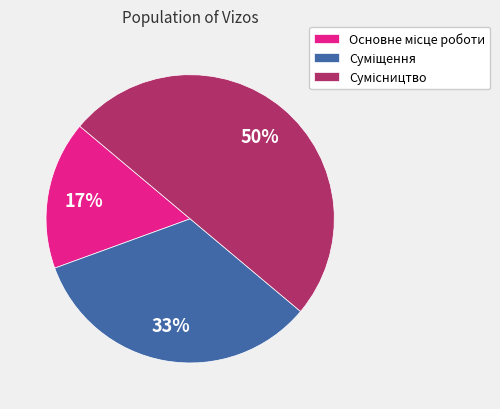

To the nearest percent, what is the average slice percentage?

33%